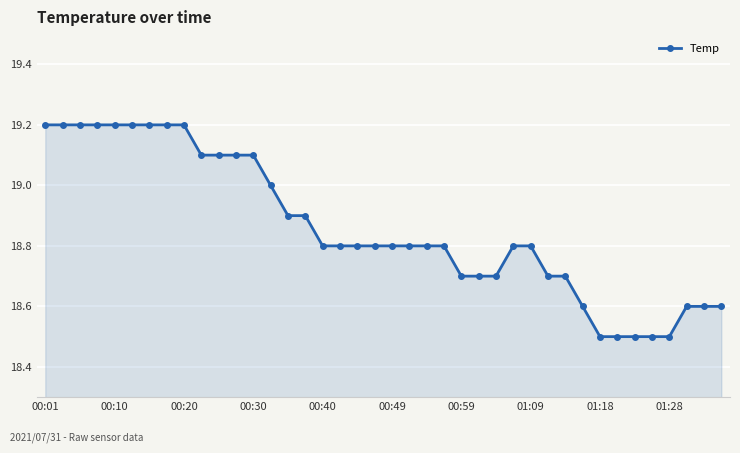

What is the difference between the second highest and minimum values?

0.7